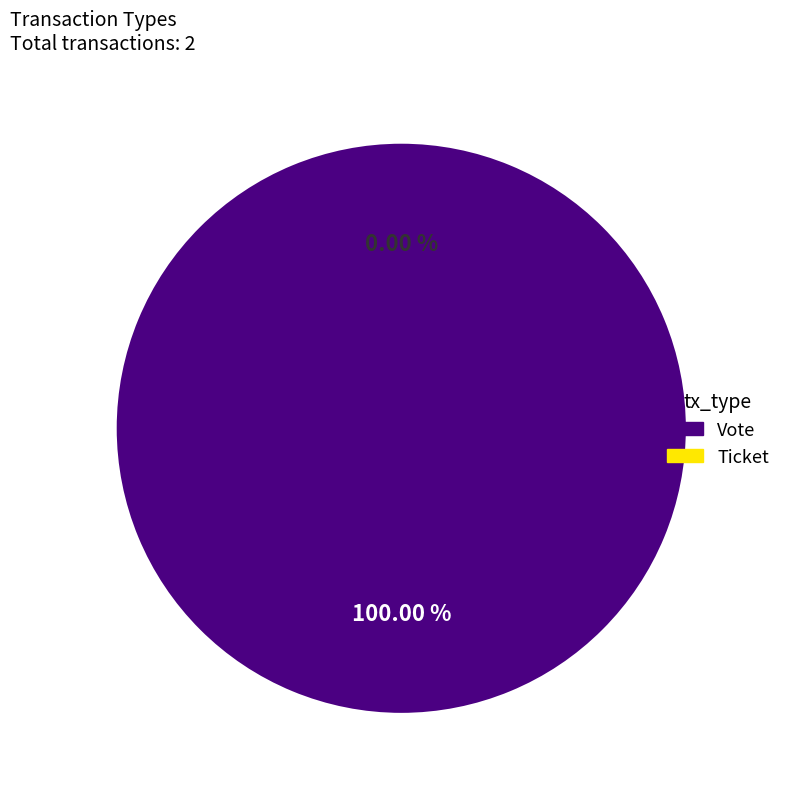

How many slices are in this pie chart?

2